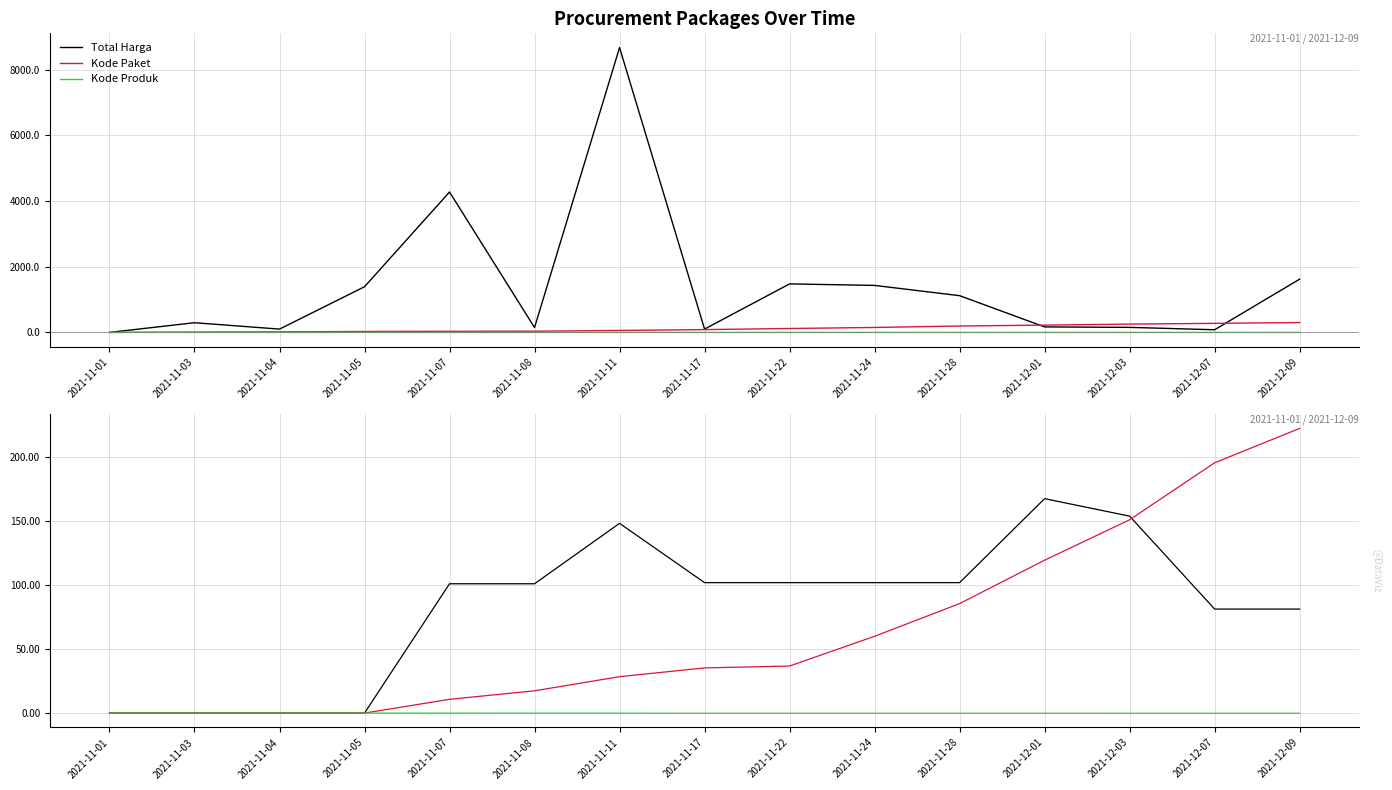

How many positive values does the Total Harga series have?

11